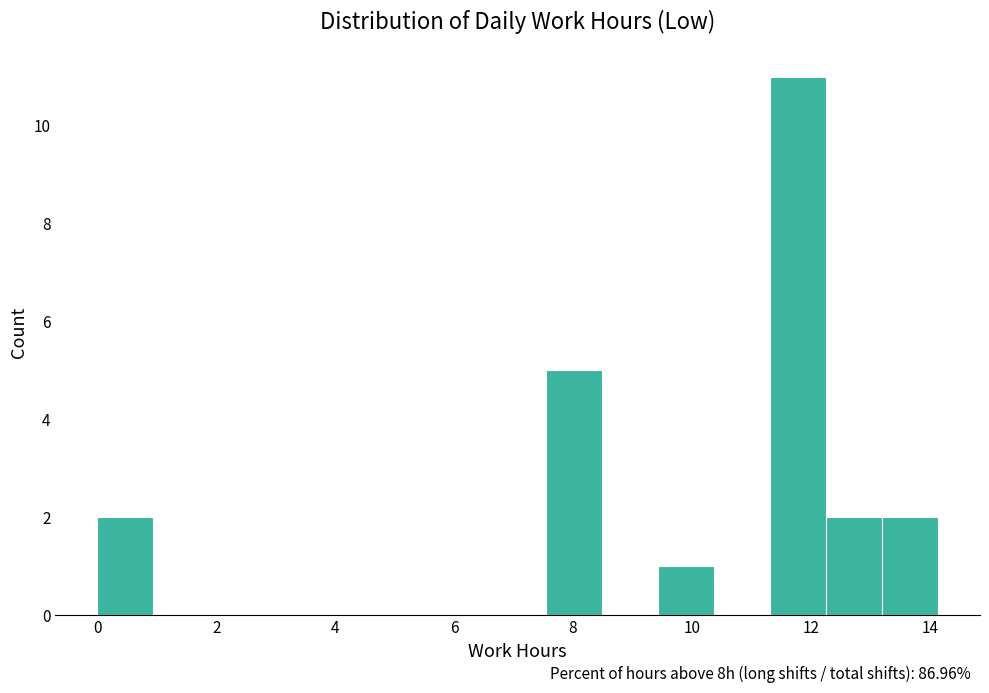

Over which range of the x-axis is the bar tallest?

11.4 to 12.2